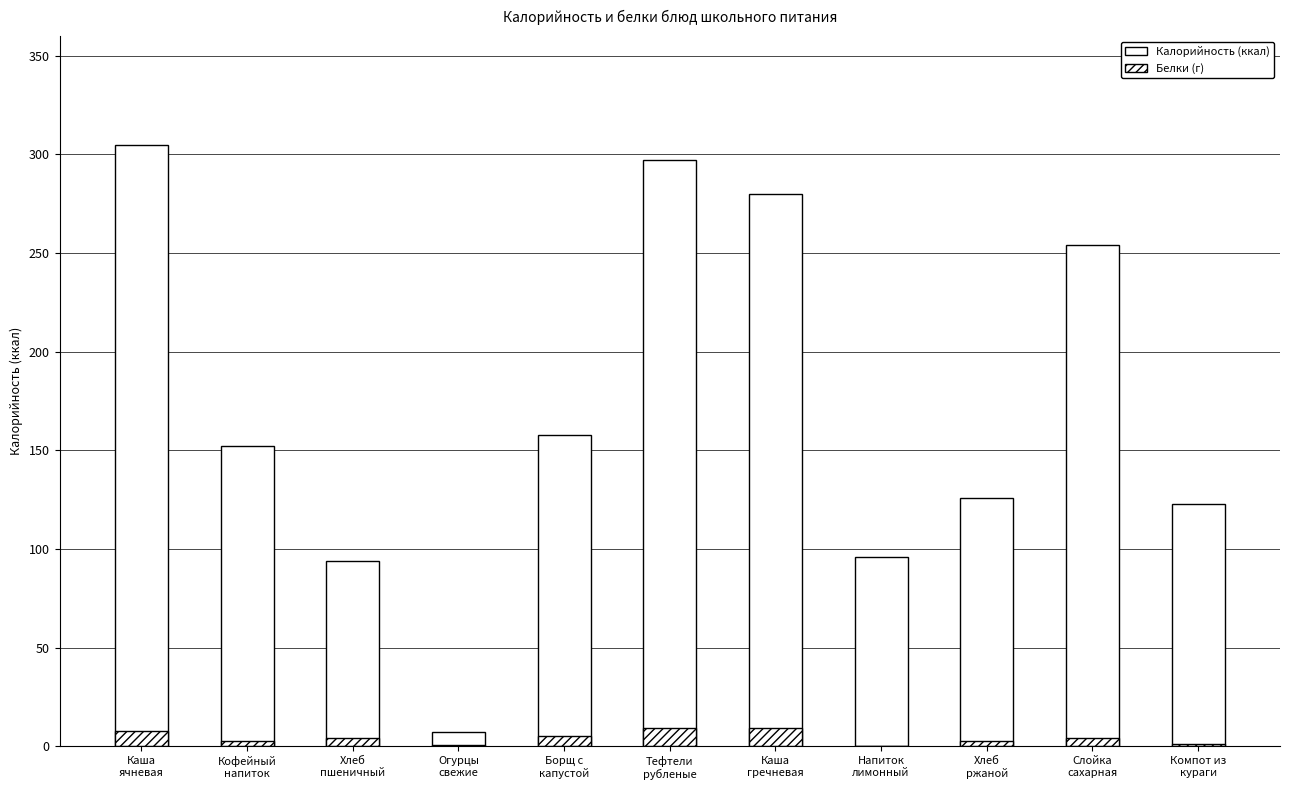

What is the difference between the highest and lowest values at Огурцы
свежие?

6.5